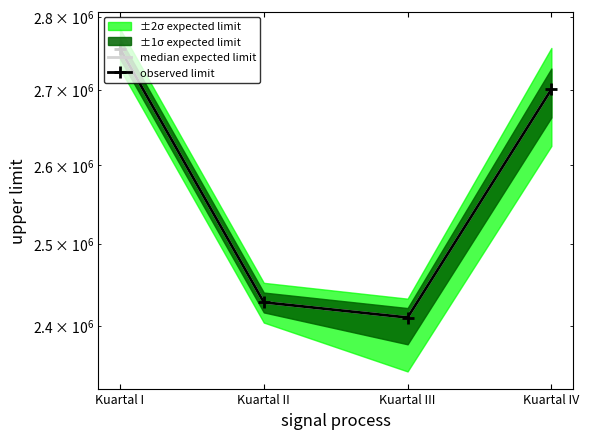

The value of median expected limit at Kuartal I is 4825152.0. True or false?

False